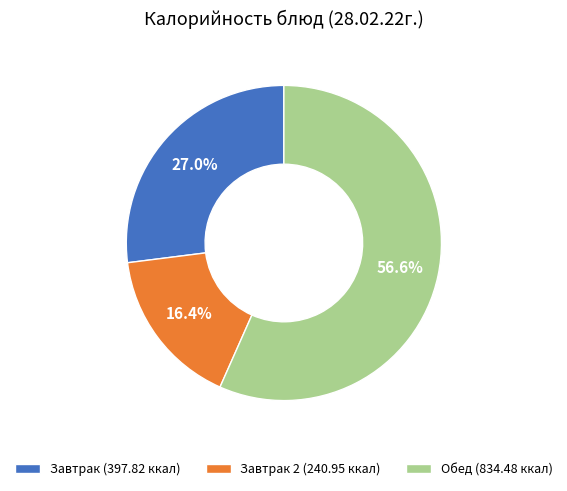

Is there any slice that represents more than half of the pie?

Yes